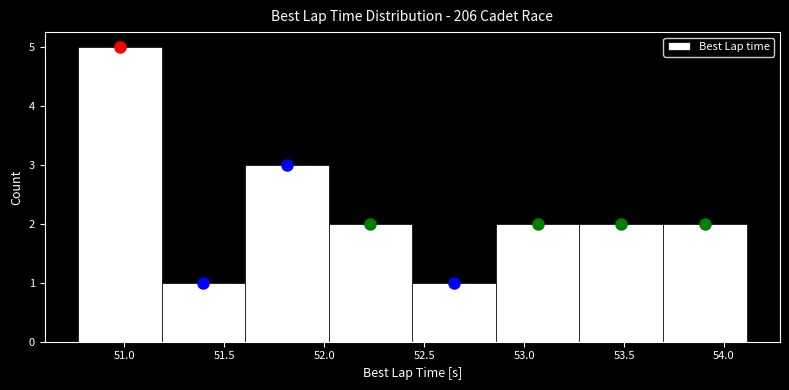

How tall is the bar that spans 51.60 to 52.00 on the x-axis? Neither the bar edges nor the heights are printed on the chart, so give them approximately, as read against the axes.

3